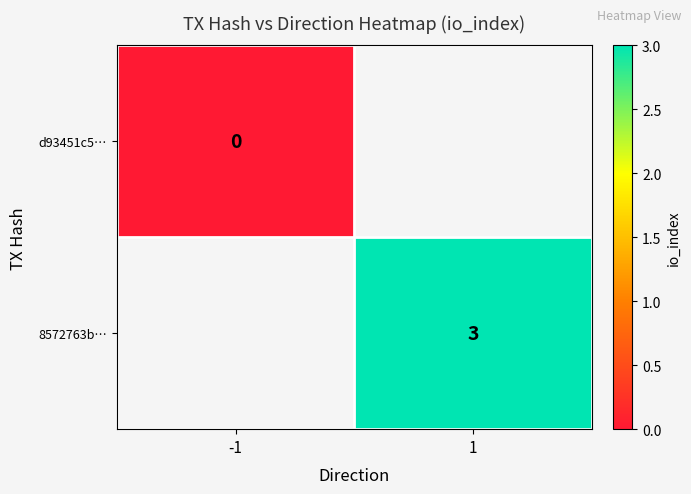

Is the value of d93451c5… at -1 greater than the value of 8572763b… at 1?

No